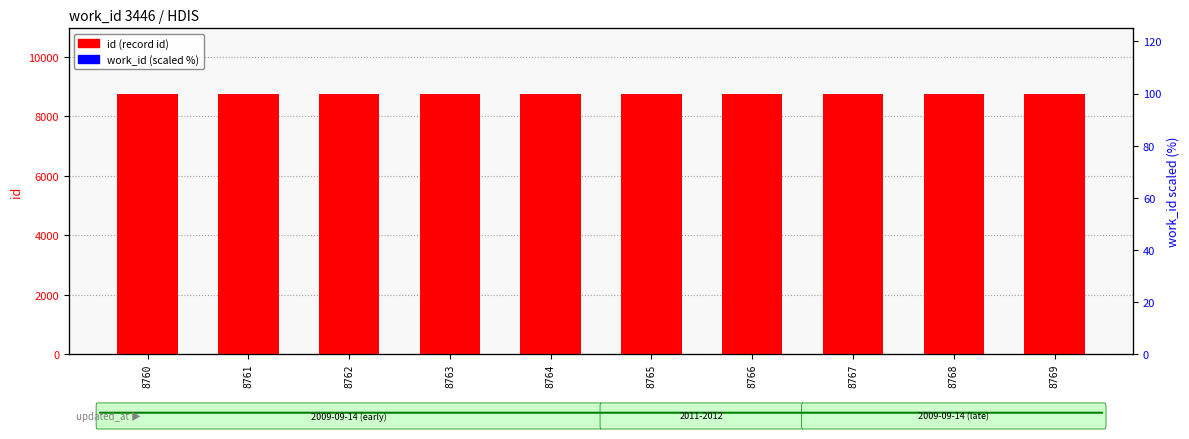

Rank the categories by work_id (scaled %) value from highest to lowest.

8760, 8761, 8762, 8763, 8764, 8765, 8766, 8767, 8768, 8769